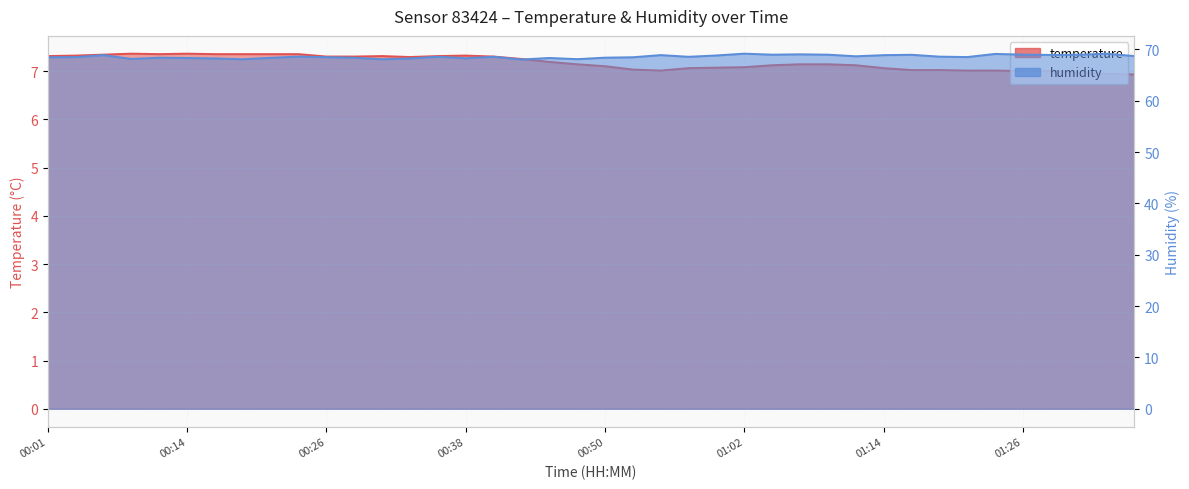

True or false: temperature has more than 2 interior local peaks.

True